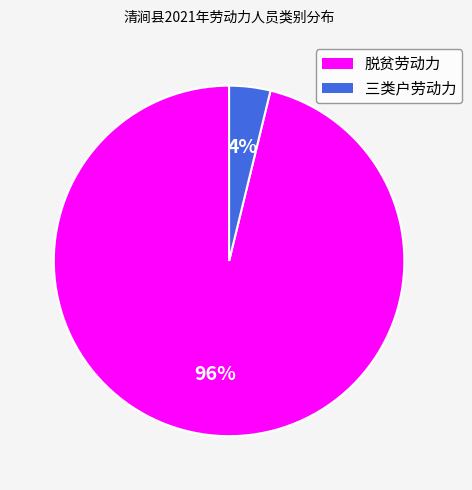

Rank the categories by value from lowest to highest.

三类户劳动力, 脱贫劳动力